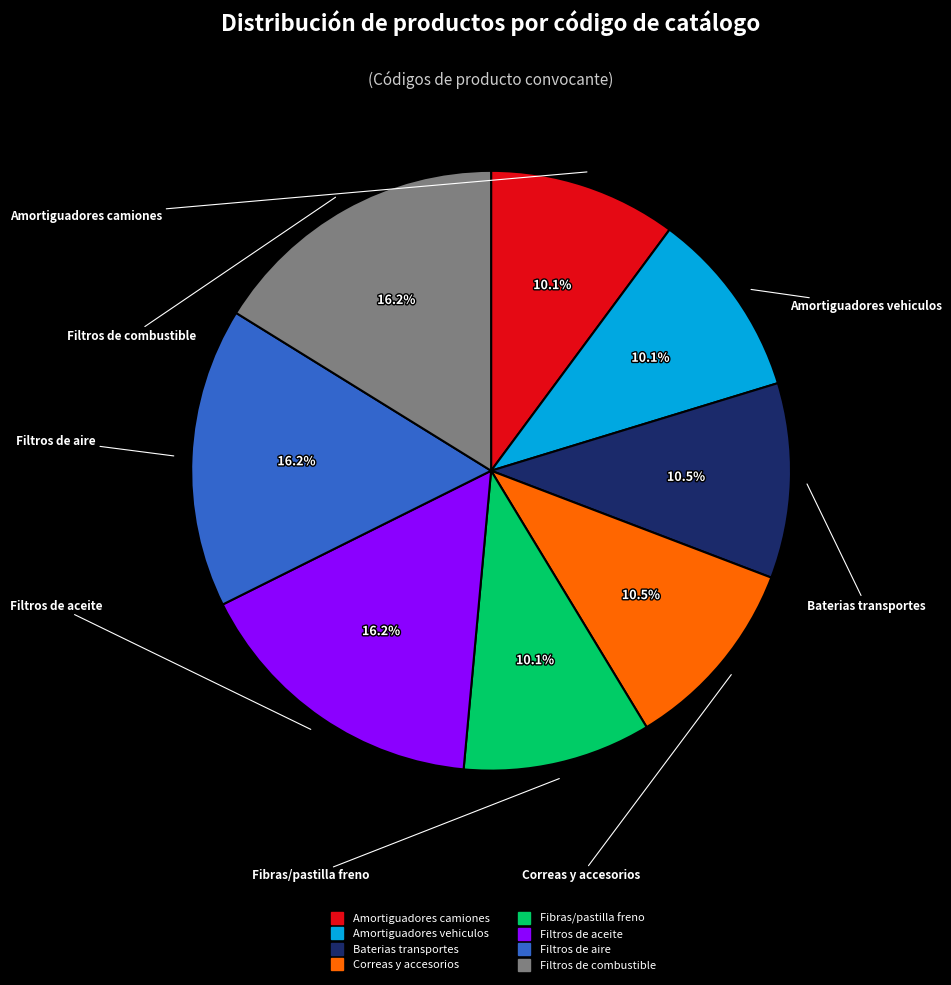

Which has a higher value, Amortiguadores vehiculos or Filtros de aceite?

Filtros de aceite